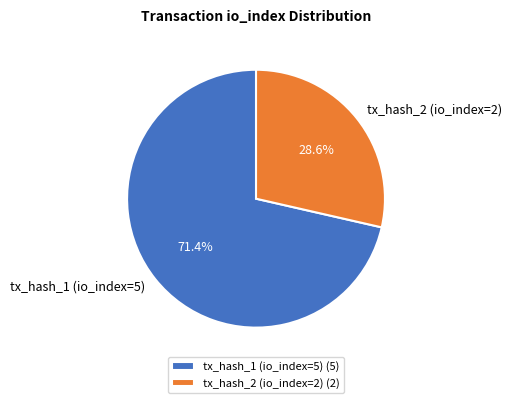

What is the ratio of the value at tx_hash_2 (io_index=2) to the value at tx_hash_1 (io_index=5)?

0.4